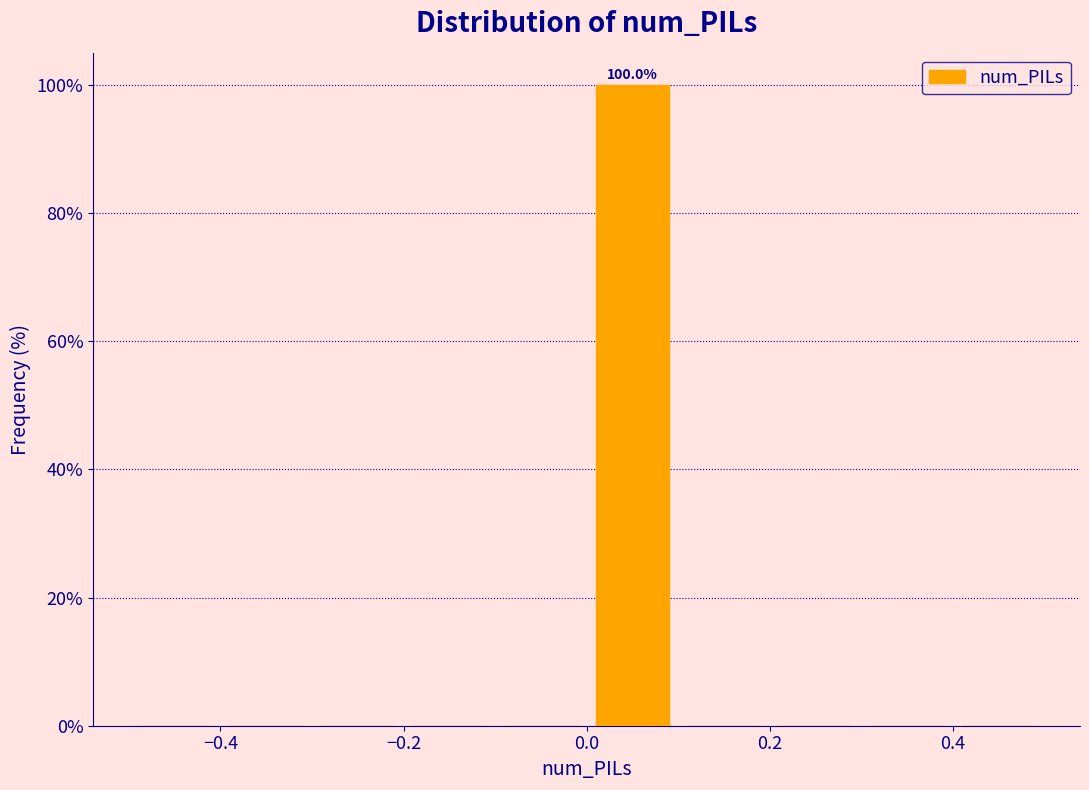

Which range on the x-axis has the tallest bar?

0.0 to 0.1